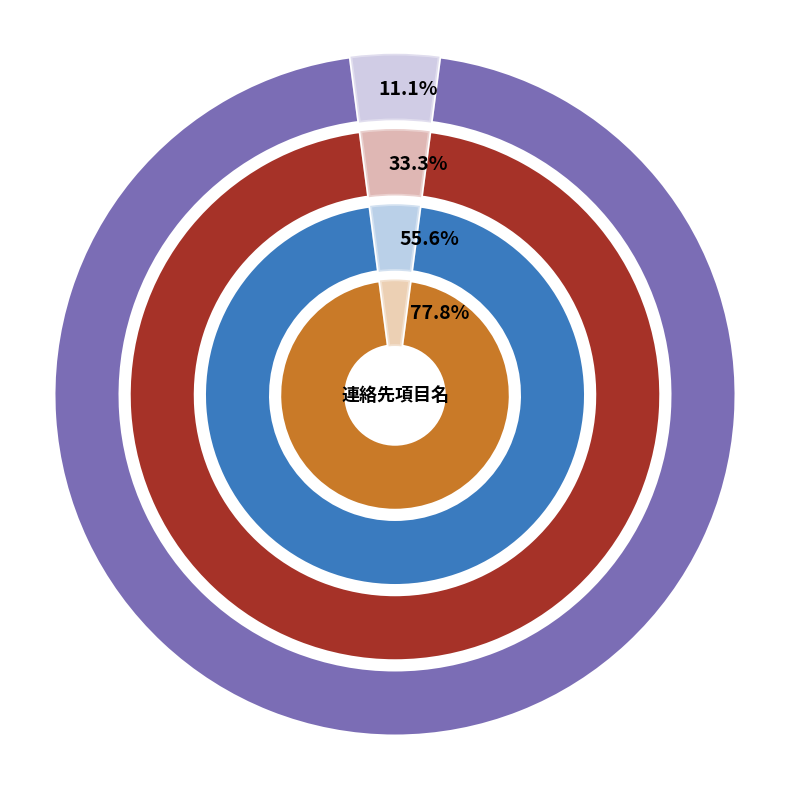

Count the number of slices in the pie.

8